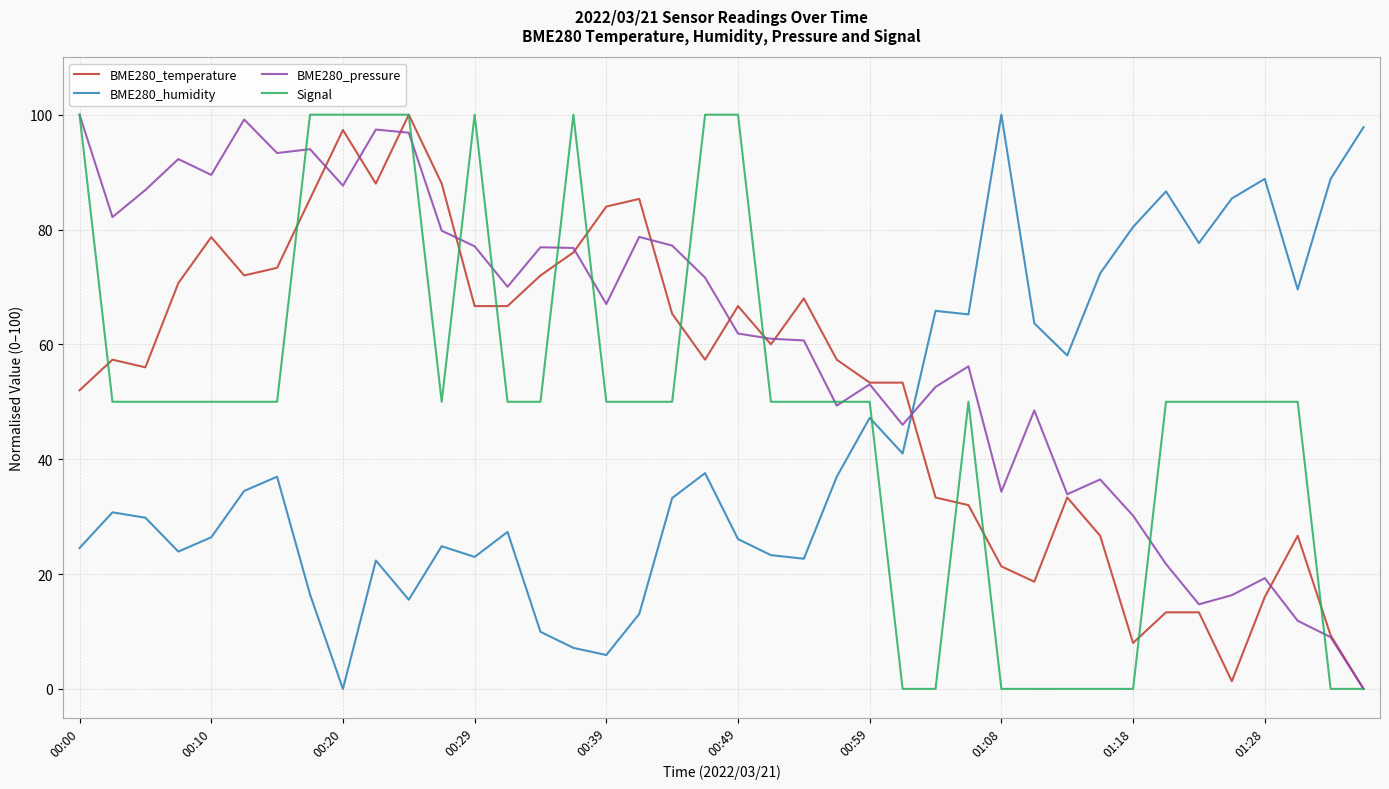

How many intersections are there between BME280_humidity and BME280_pressure?

1